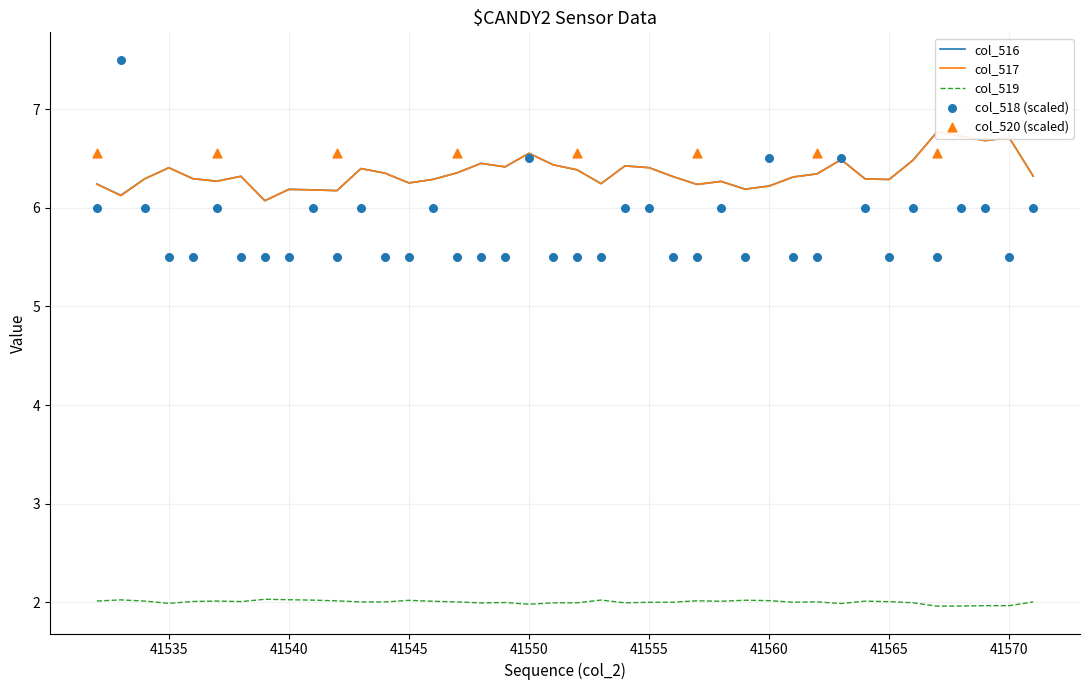

Is the value of col_518 at 41564 greater than the value of col_516 at 41568?

No